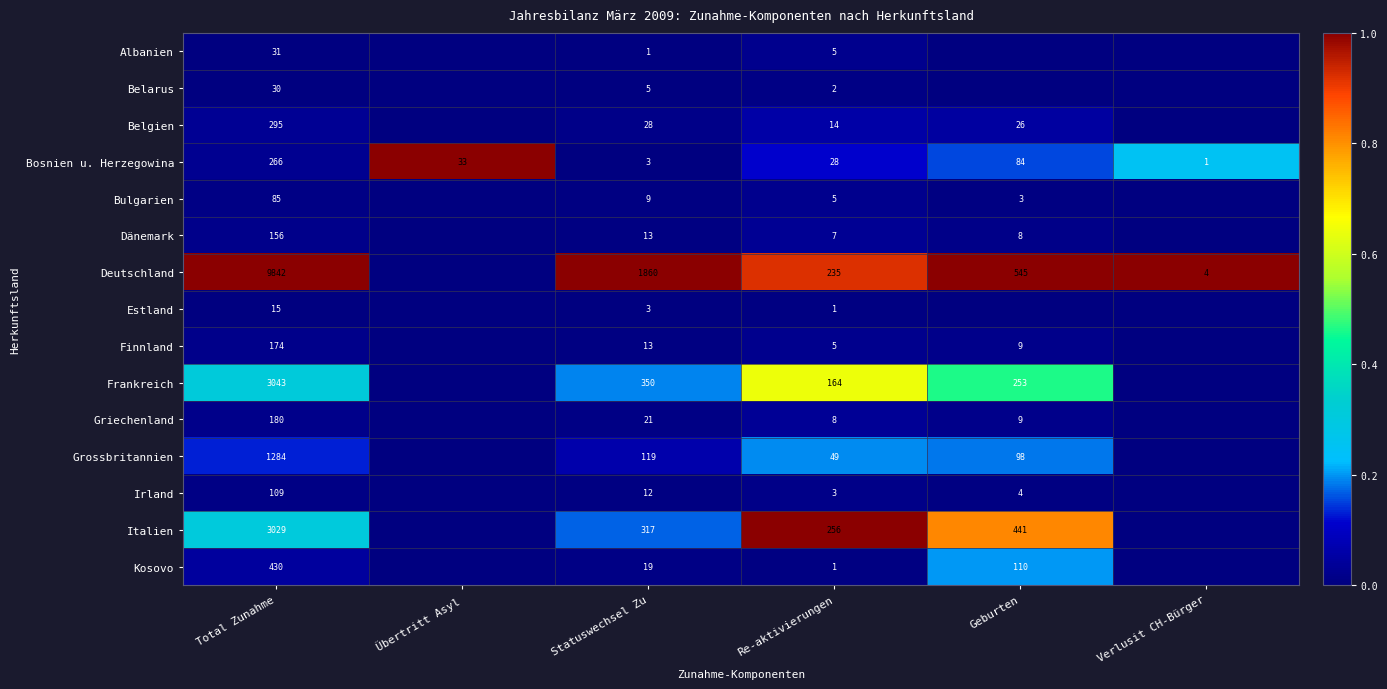

Rank the categories by Bosnien u. Herzegowina value from highest to lowest.

Total Zunahme, Geburten, Übertritt Asyl, Re-aktivierungen, Statuswechsel Zu, Verlusit CH-Bürger